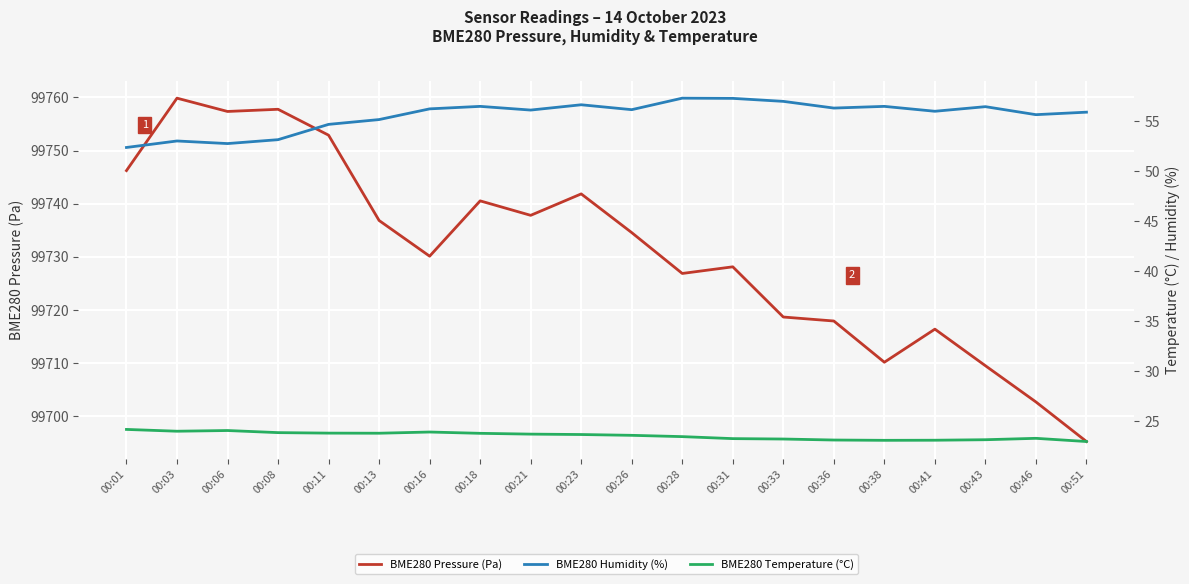

What is the difference between the highest and lowest values at 00:43?

99686.4